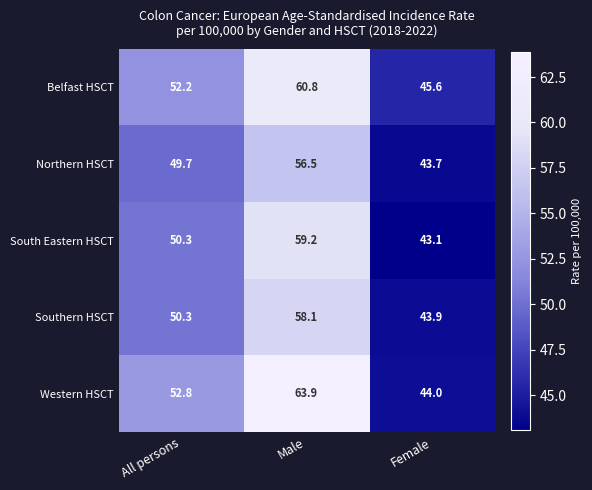

What is the difference between the Southern HSCT values at Male and Female?

14.2